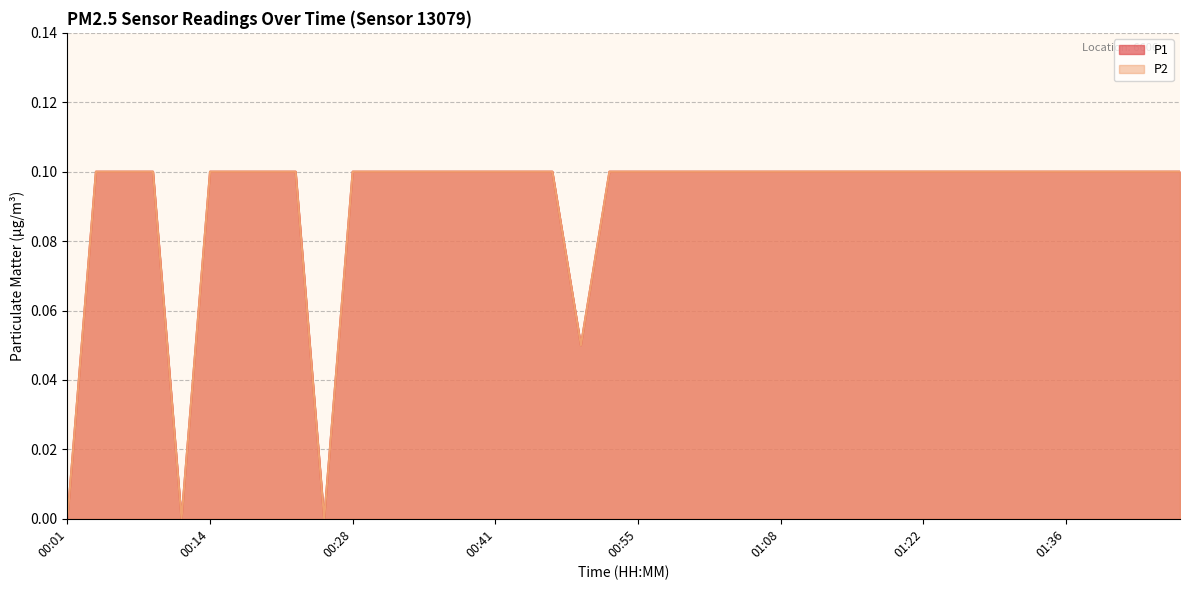

What position from the right is 00:09?

37